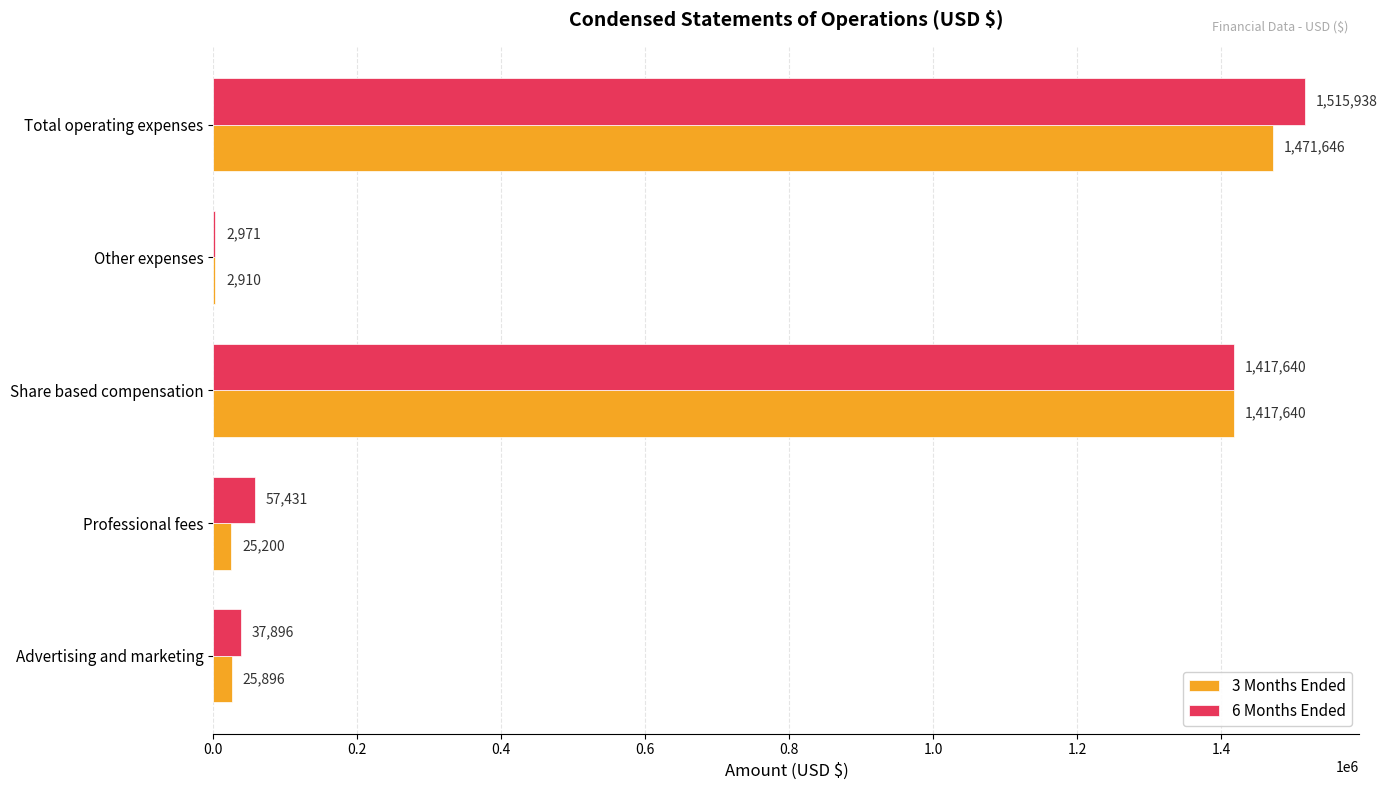

Which series has the largest total across all categories?

6 Months Ended